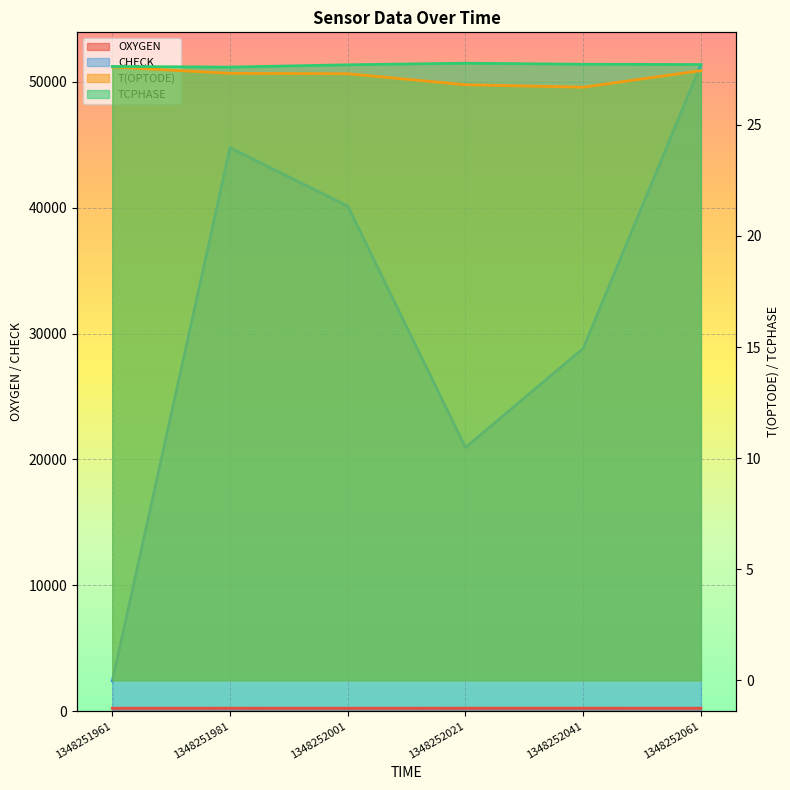

Where is the first local minimum for CHECK?

1348252021